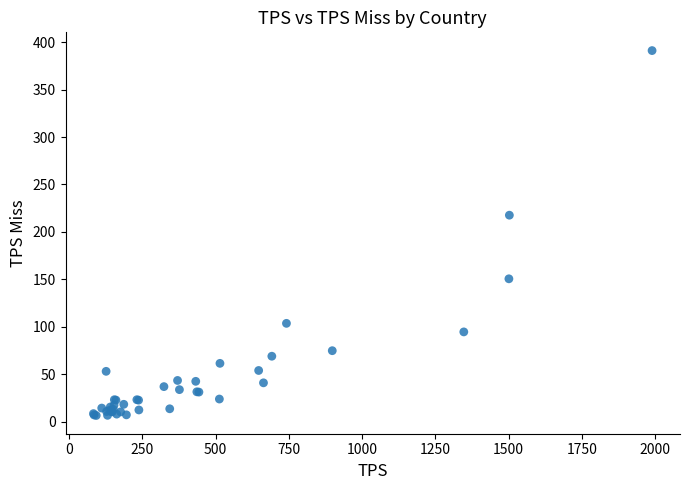

What Y value in the scatter plot is closest to 198?

217.7